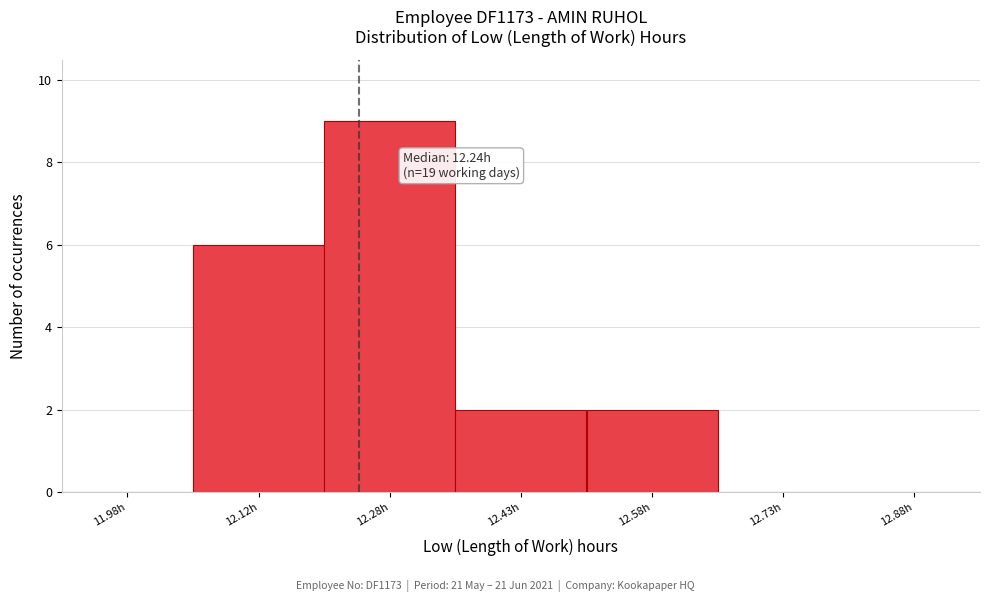

Over which range of the x-axis is the bar tallest?

12.20 to 12.35